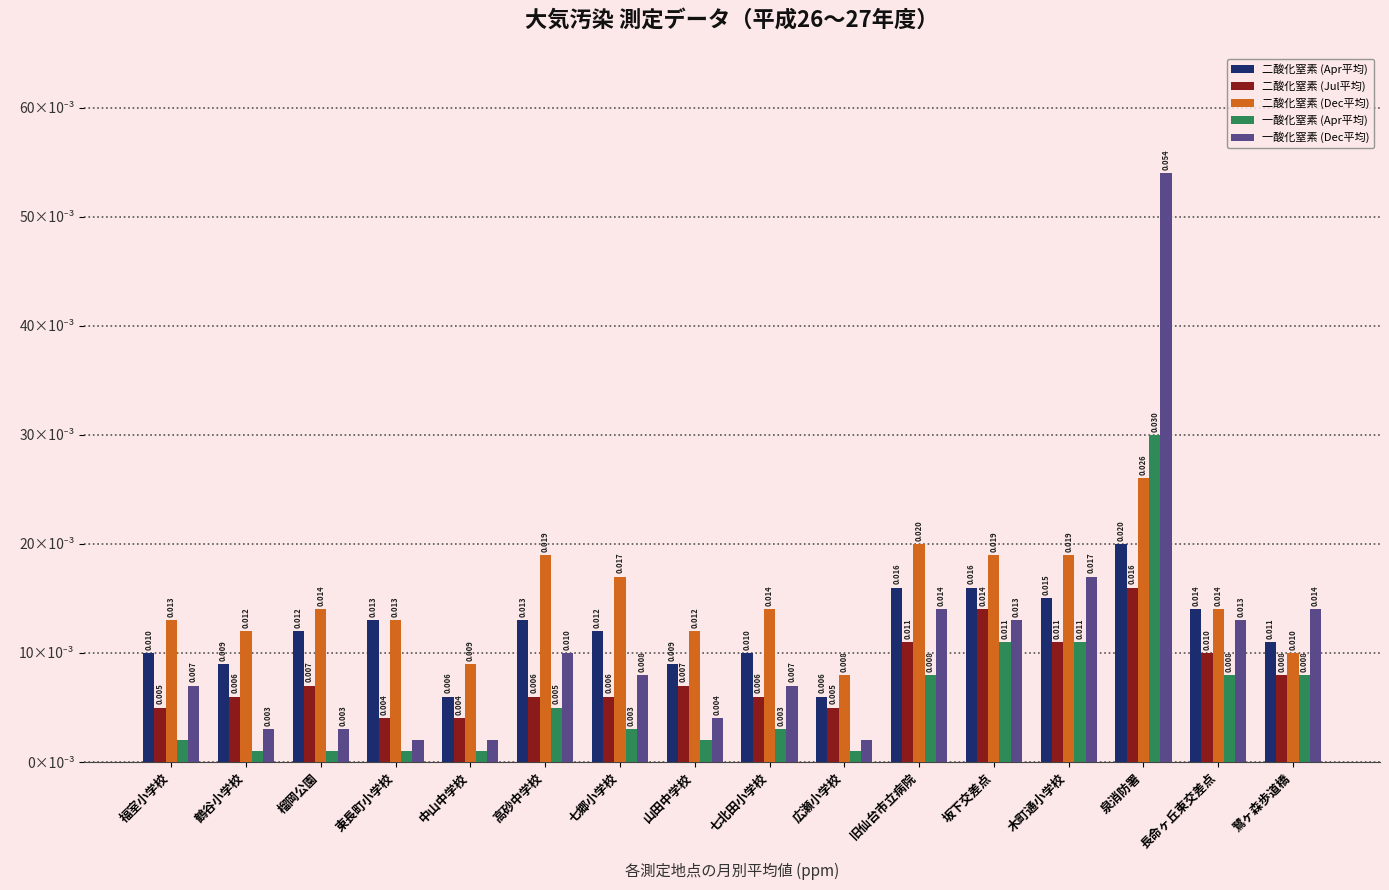

At which category does the chart reach its peak across all series?

泉消防署